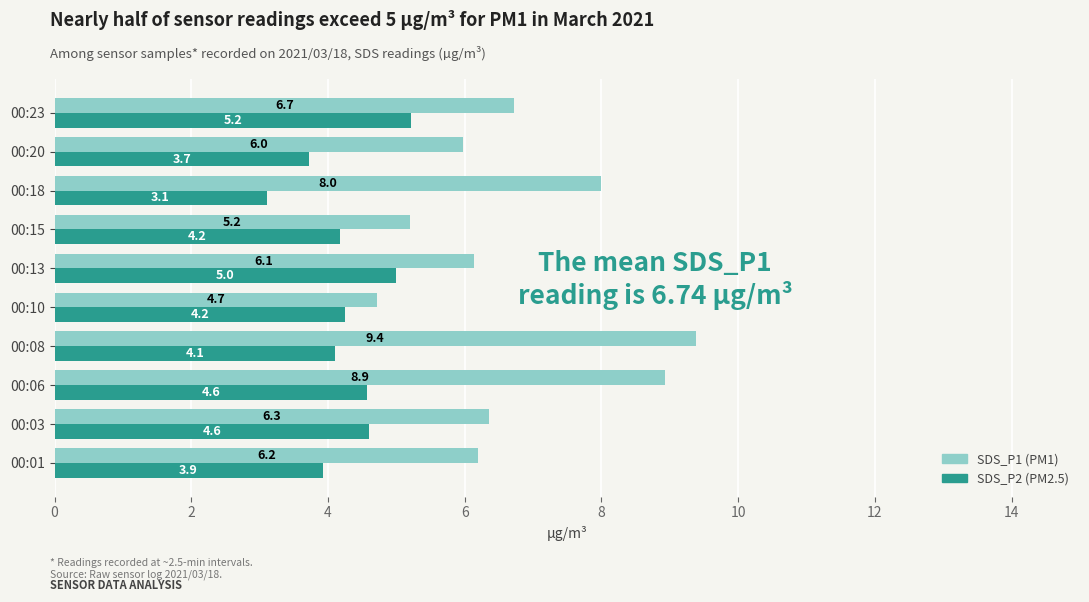

What is the total value across all series at 00:18?

11.1